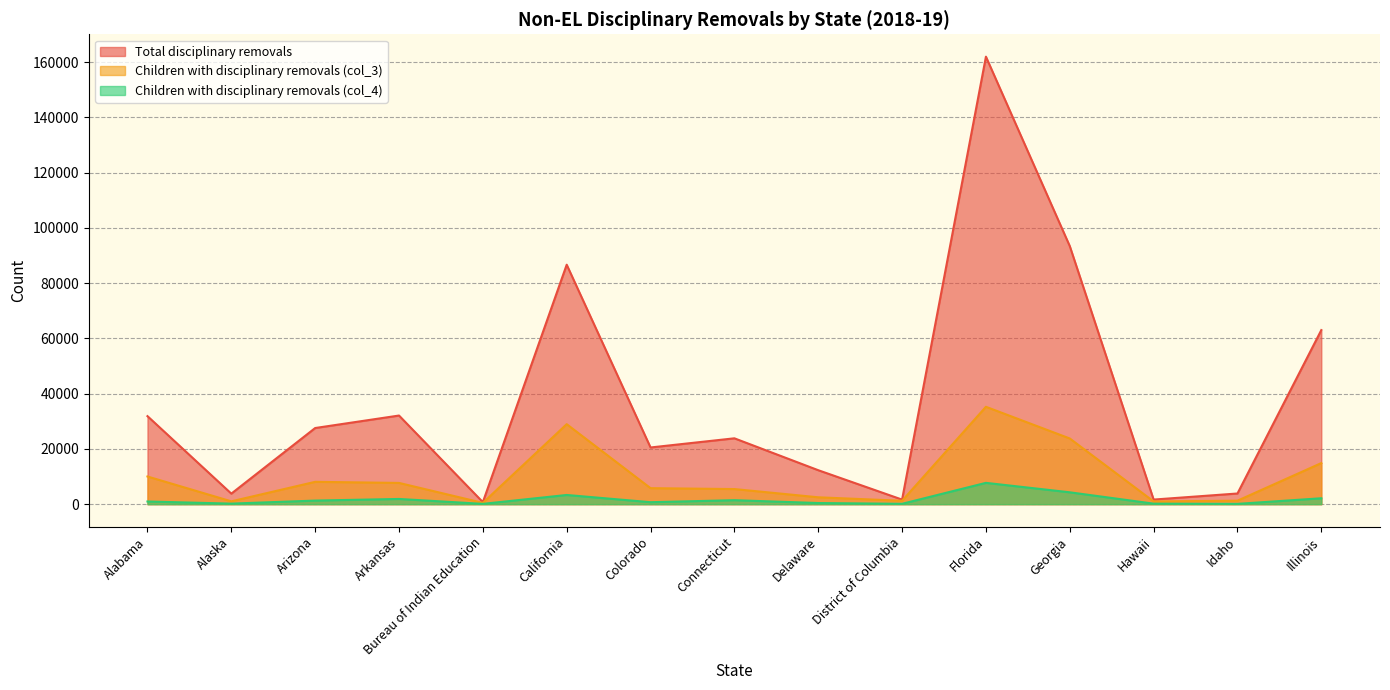

True or false: Total disciplinary removals has more than 2 interior local peaks.

True